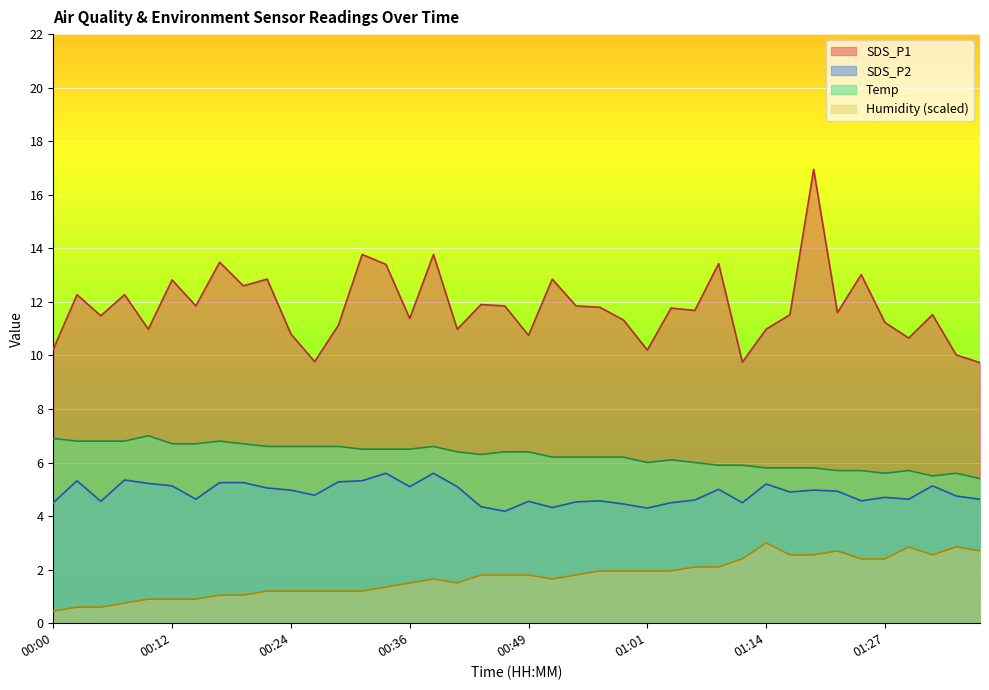

List the series in order of their peak value, highest first.

SDS_P1, Temp, SDS_P2, Humidity (scaled)